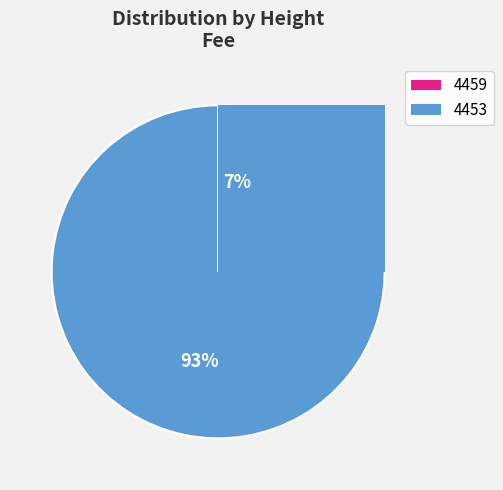

To the nearest percent, what percentage of the pie is 4453?

93%